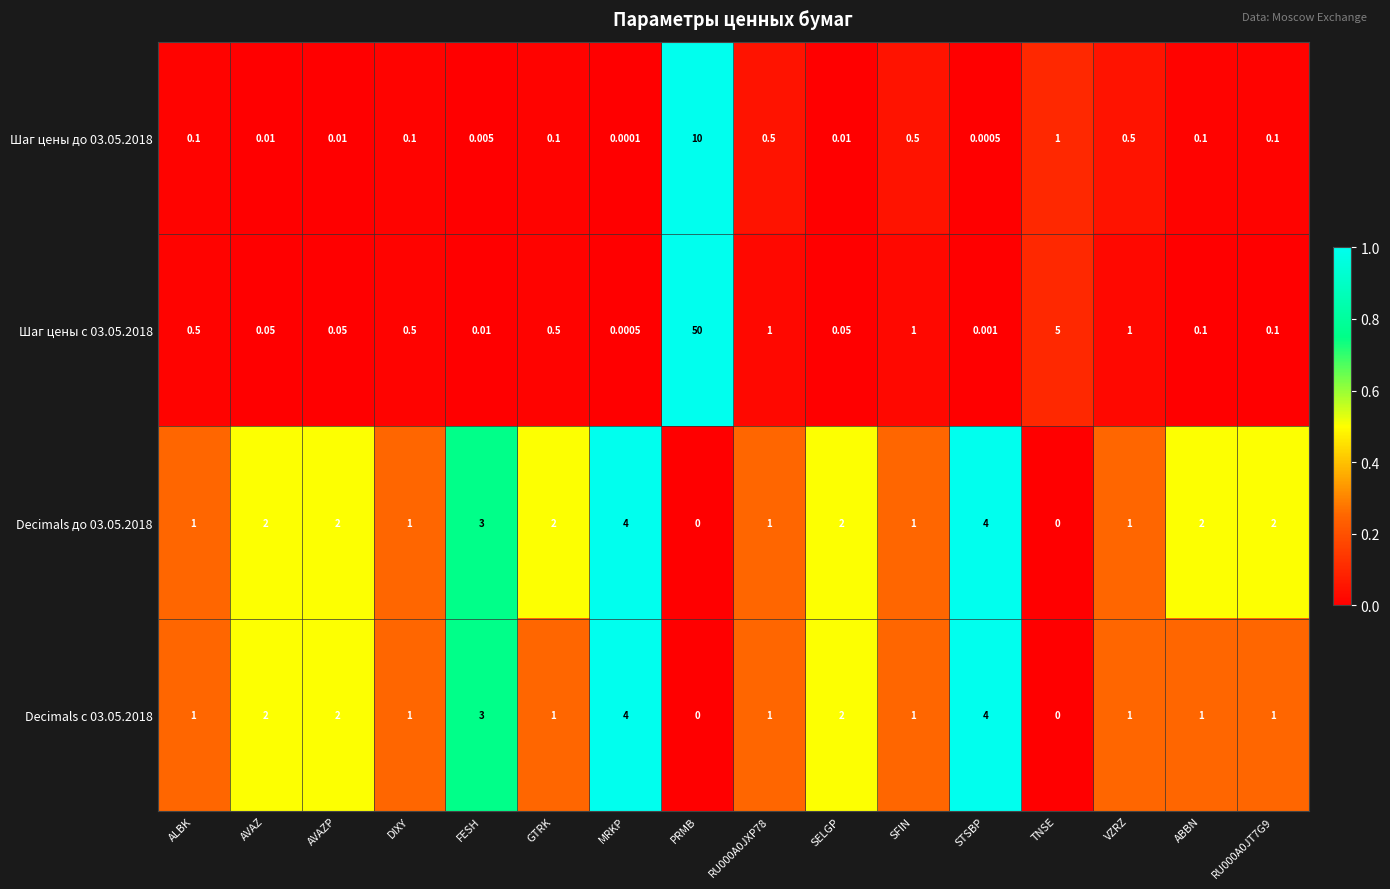

At which label is Шаг цены с 03.05.2018 closest to 25?

TNSE